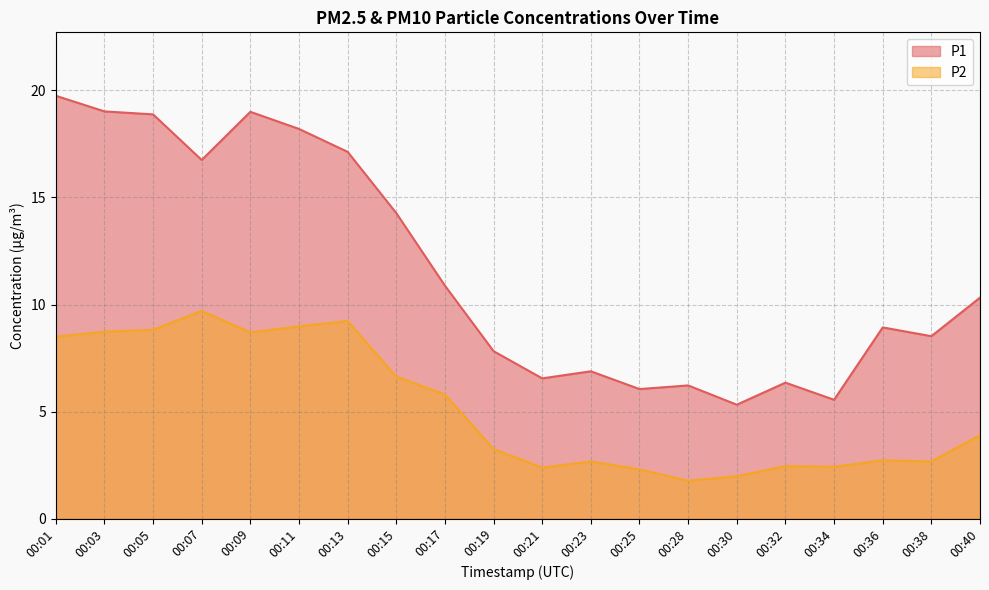

What are all the series names shown in the legend?

P1, P2